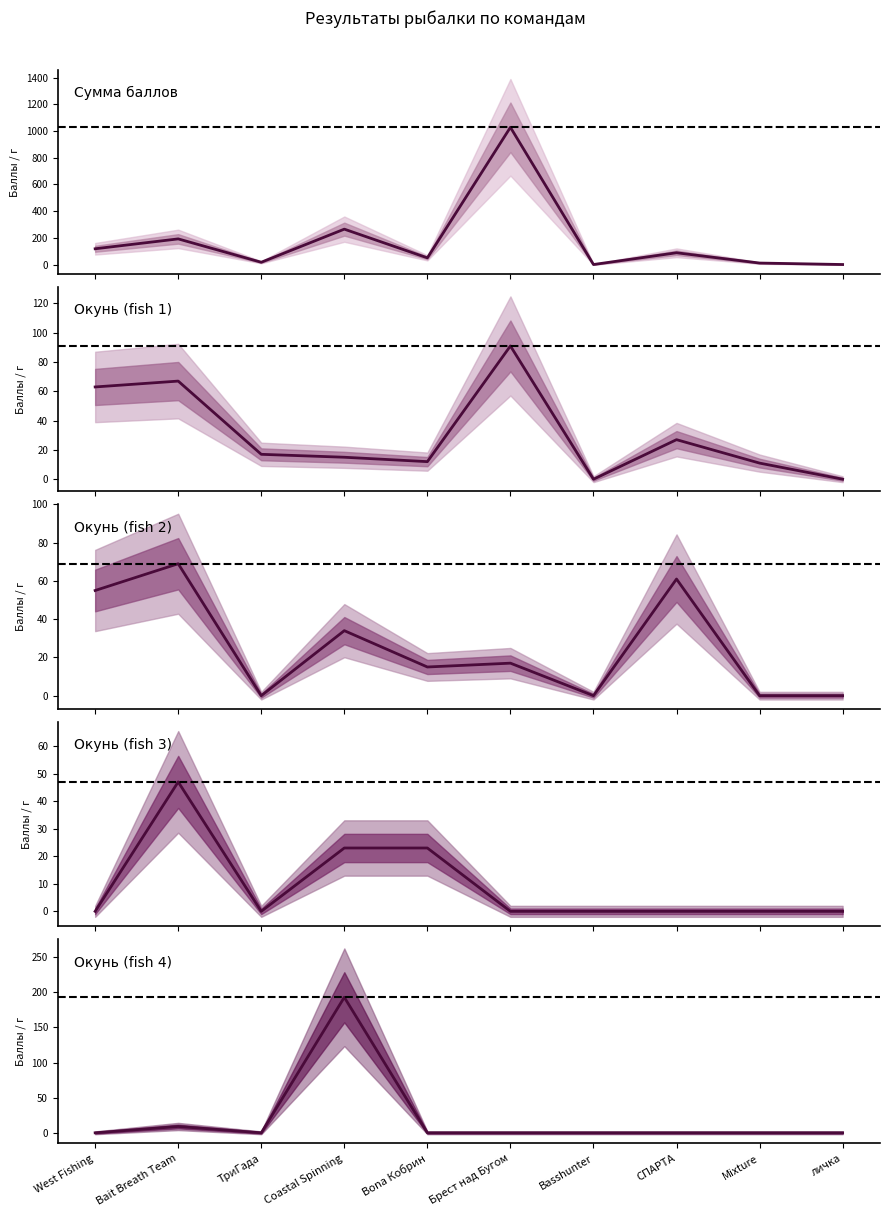

What value does the Окунь (fish 1) series have at Bona Кобрин?

12